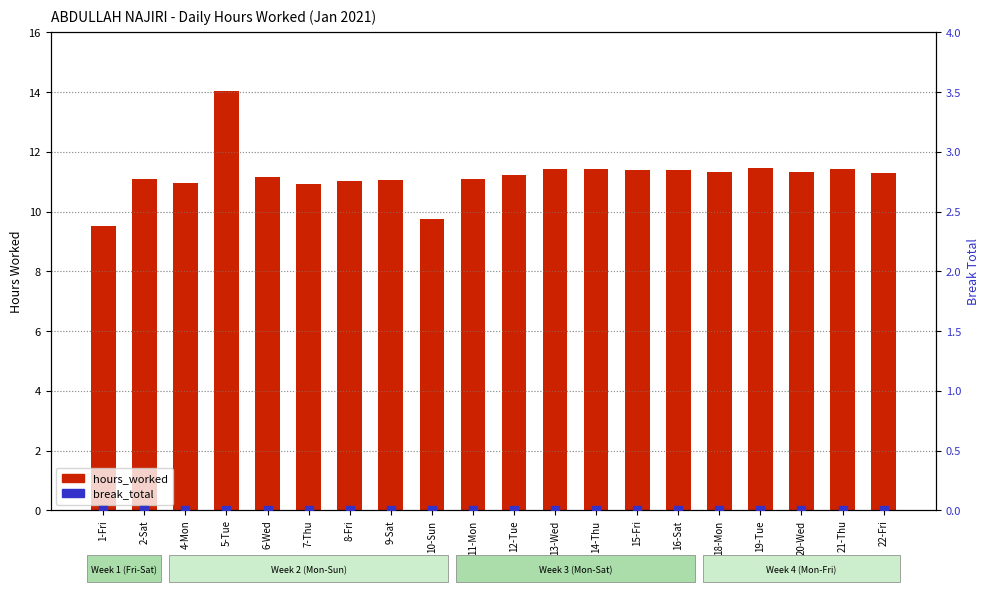

Which series contains the lowest Y value?

break_total